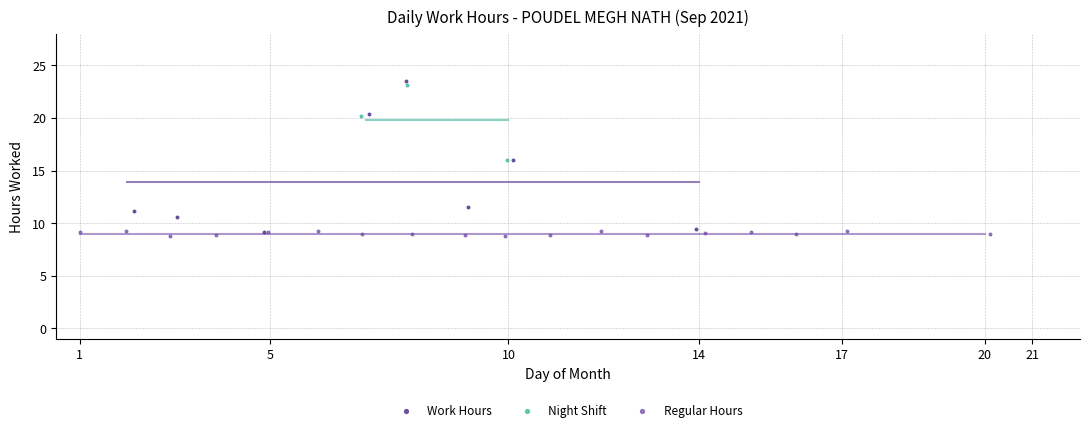

Which series has the widest spread of Y values?

Work Hours